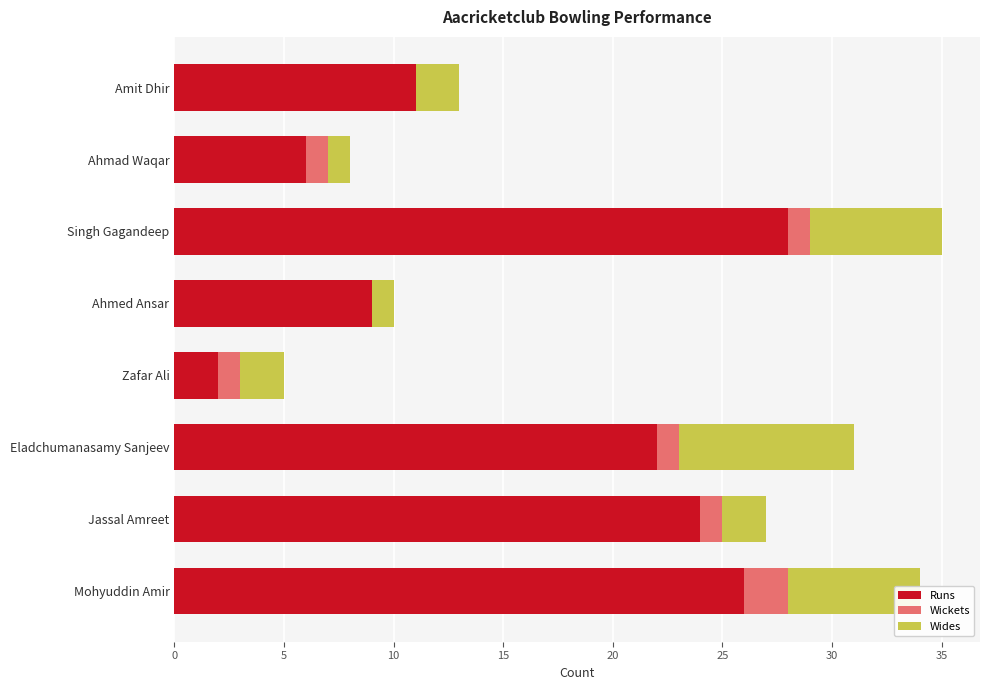

What is the maximum value for Runs?

28